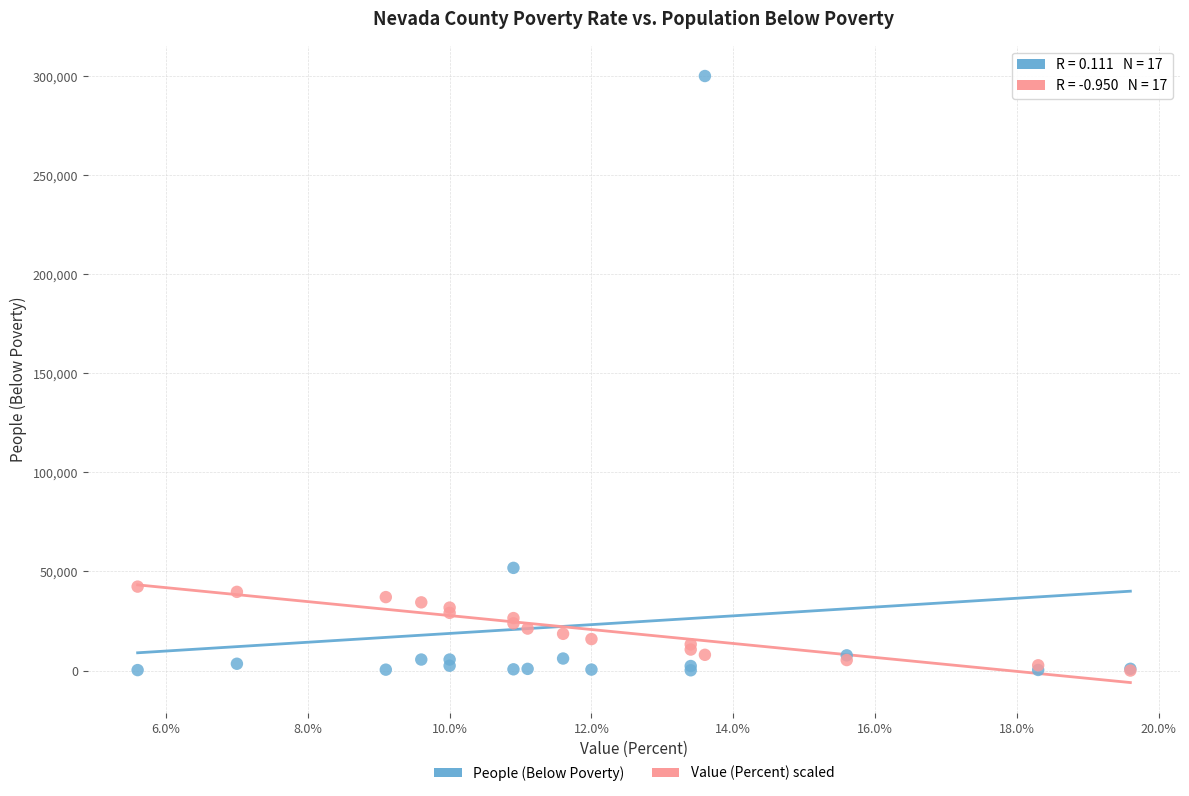

In the People (Below Poverty) series, what Y value is closest to 150097?

51817.0